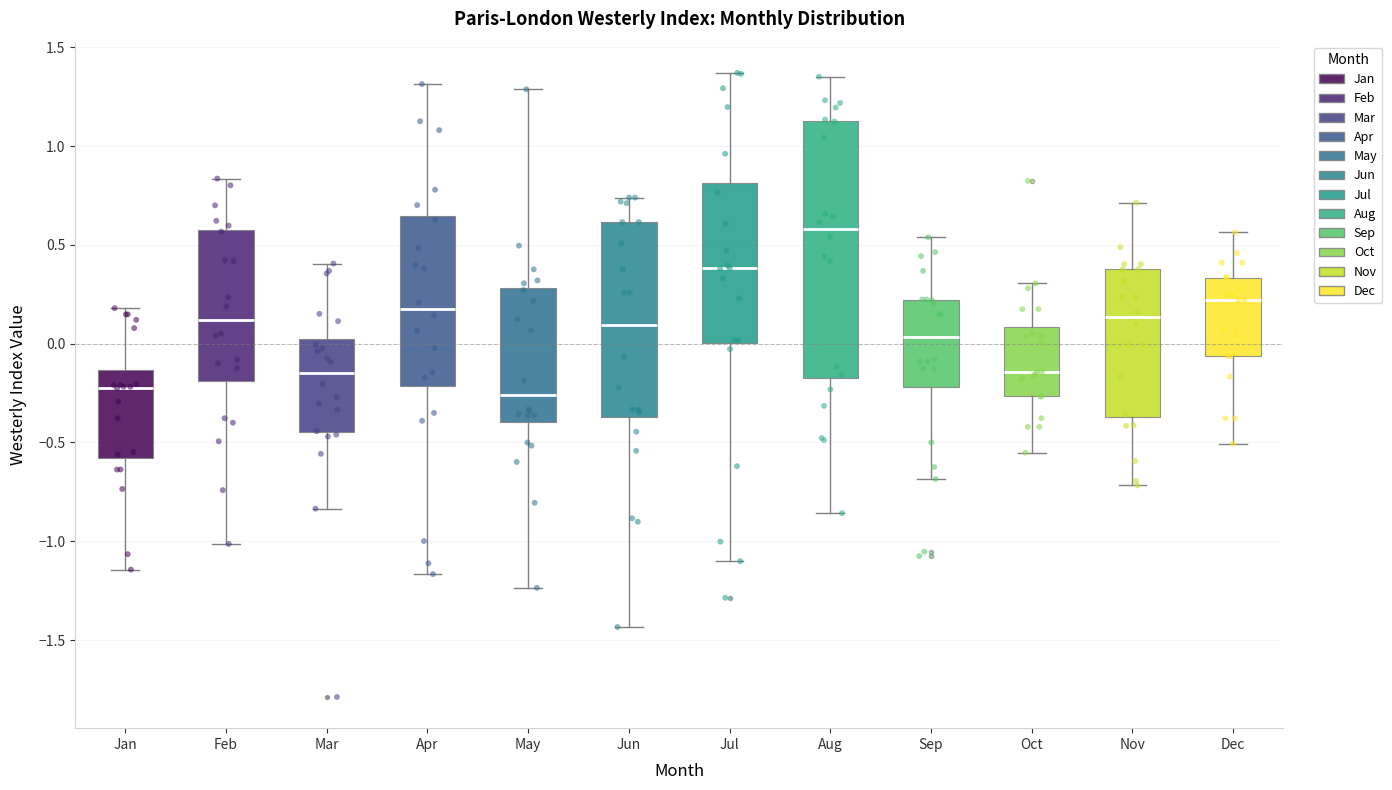

Comparing the boxes themselves (not the whiskers), which one is the tallest?

Aug